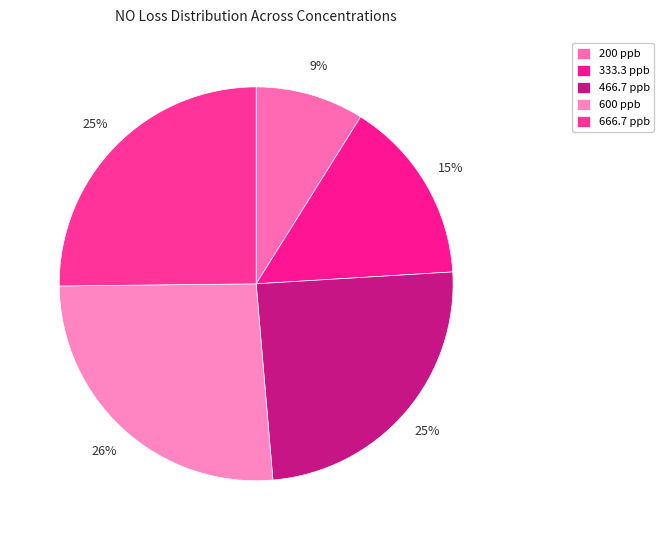

Count the number of slices in the pie.

5